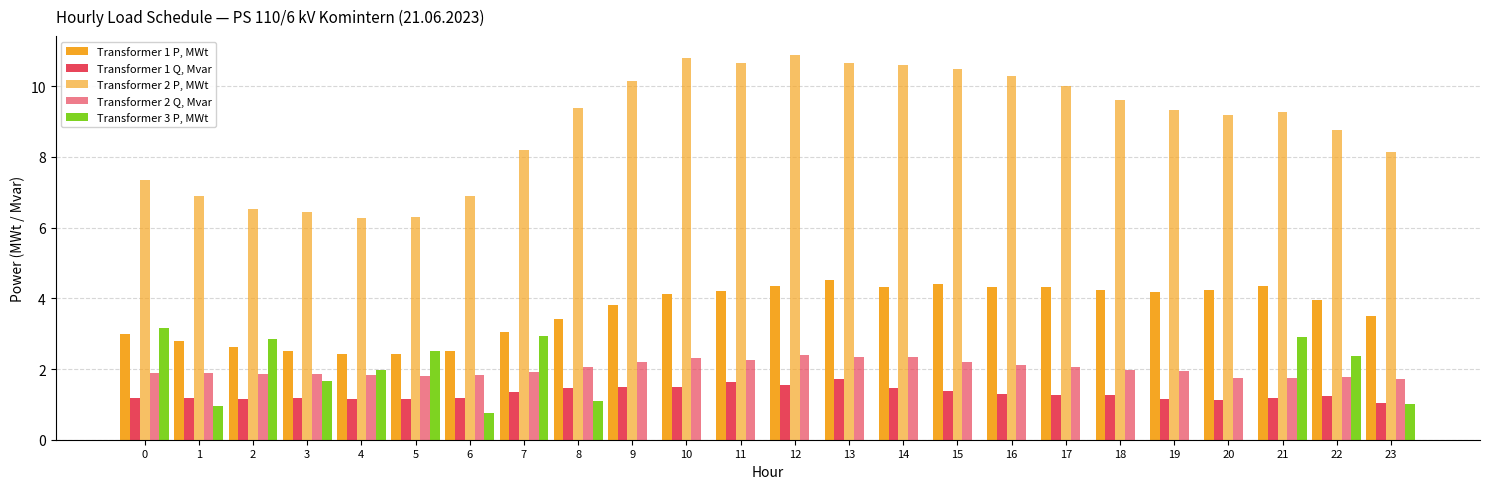

Is it true that Transformer 2 Q, Mvar equals 2.1 at 16?

True